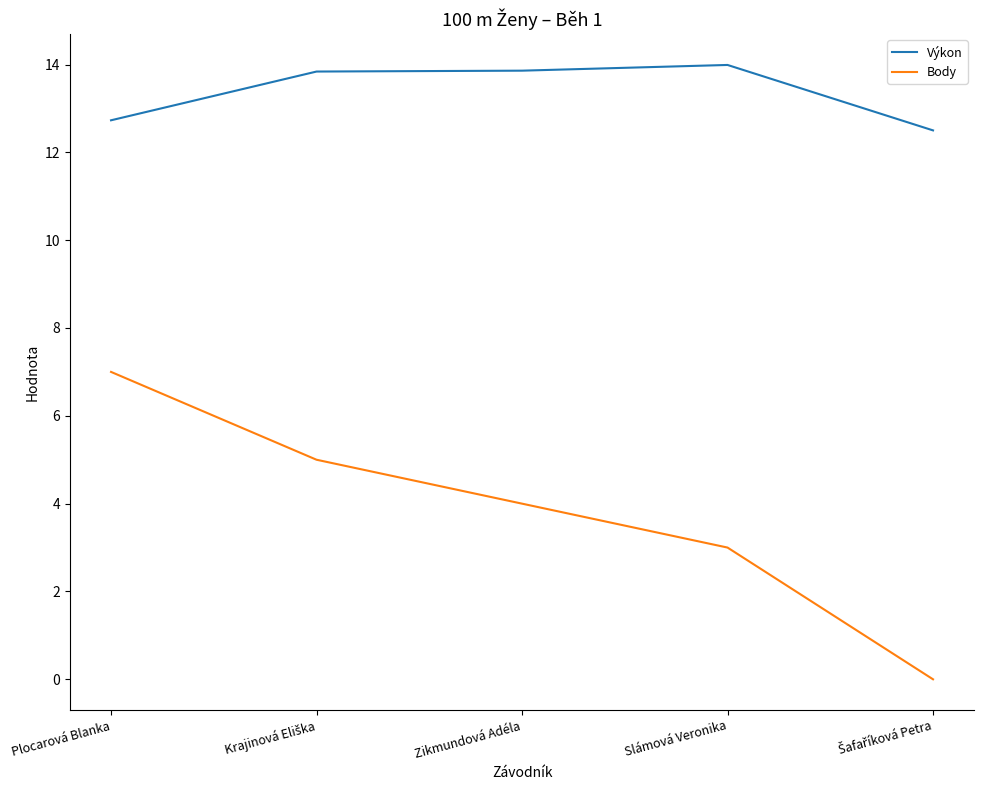

What is the highest value of the Výkon series?

14.0